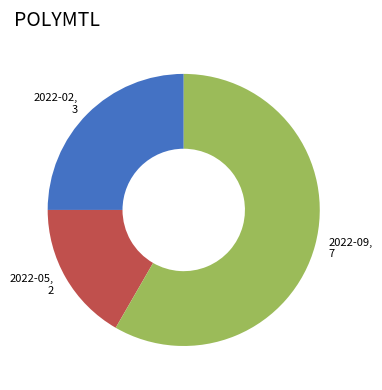

What is the smallest slice in the pie chart?

2022-05